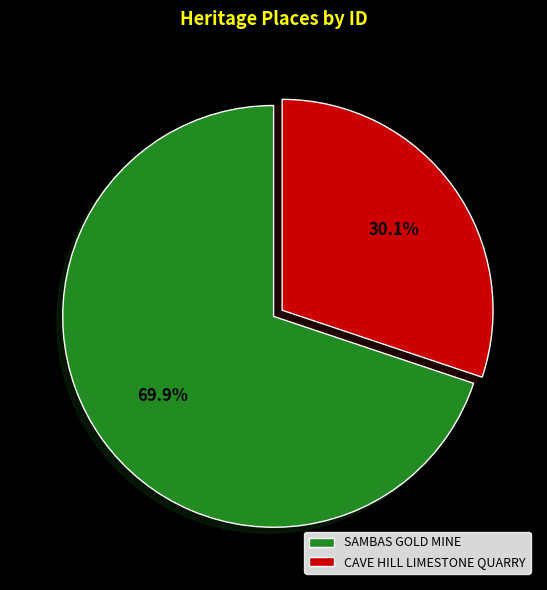

Count the number of slices in the pie.

2